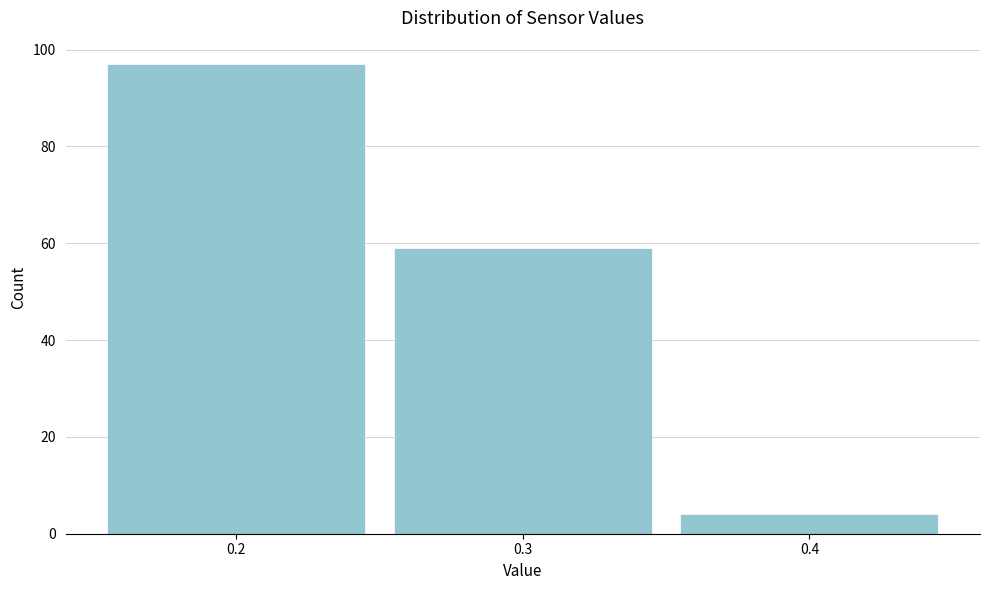

Reading left to right, list all the values displayed in this chart.

97	59	4